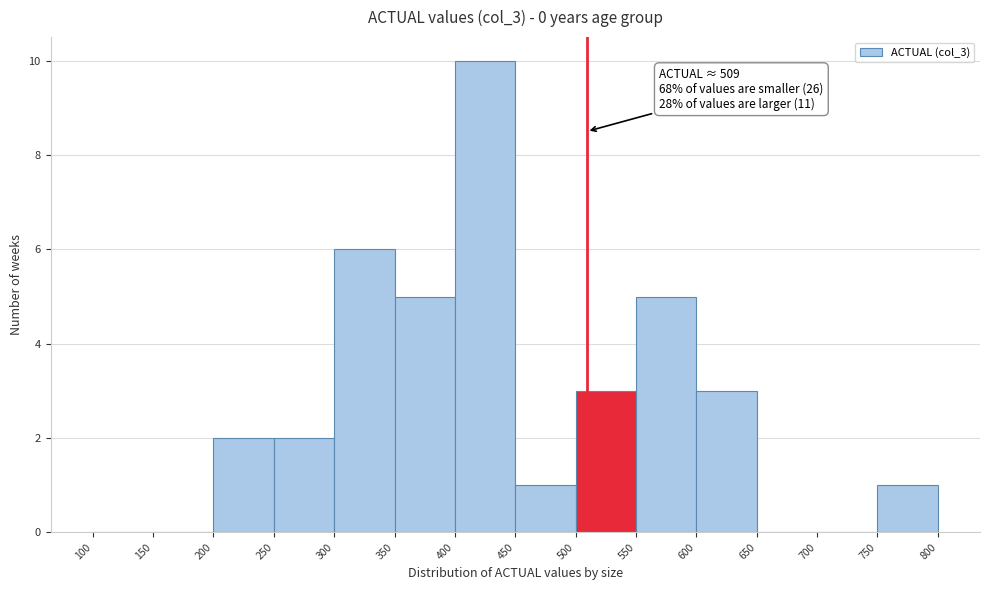

Which range on the x-axis has the tallest bar?

400 to 450